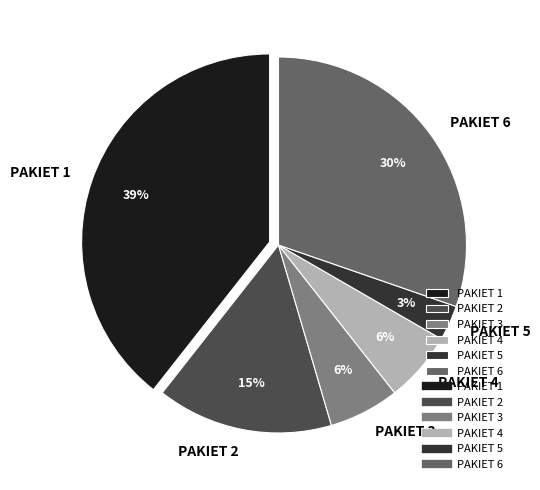

Is it true that PAKIET 5 is 13% of the pie?

False